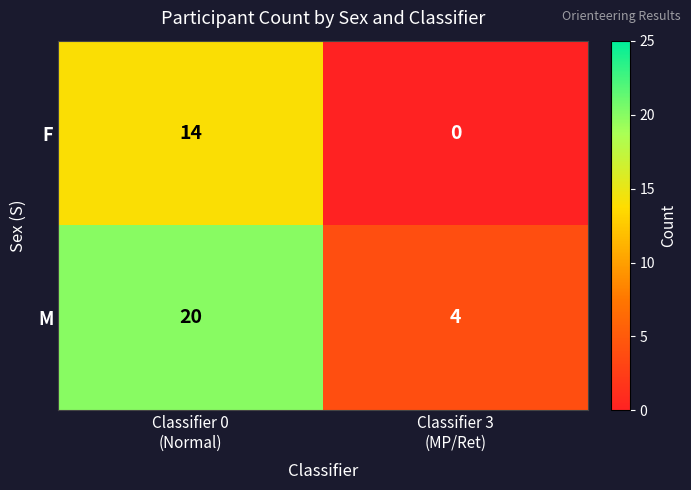

What is the difference between the maximum and minimum values in the M series?

16